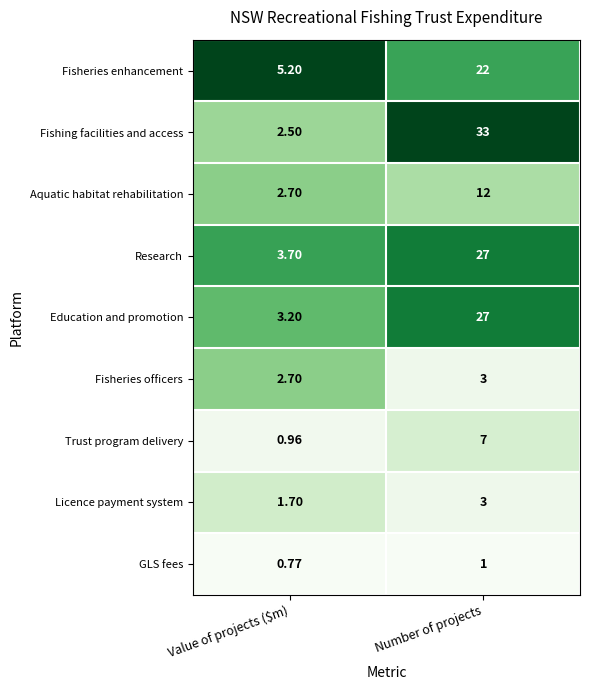

Which label corresponds to the largest value in the chart?

Number of projects